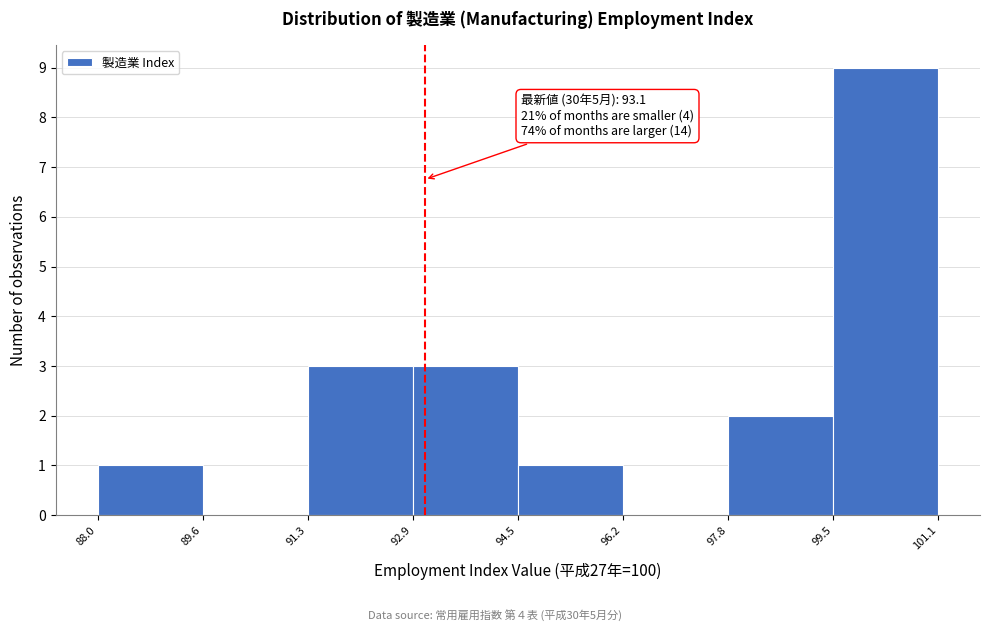

Which range on the x-axis has the tallest bar?

99.5 to 101.1